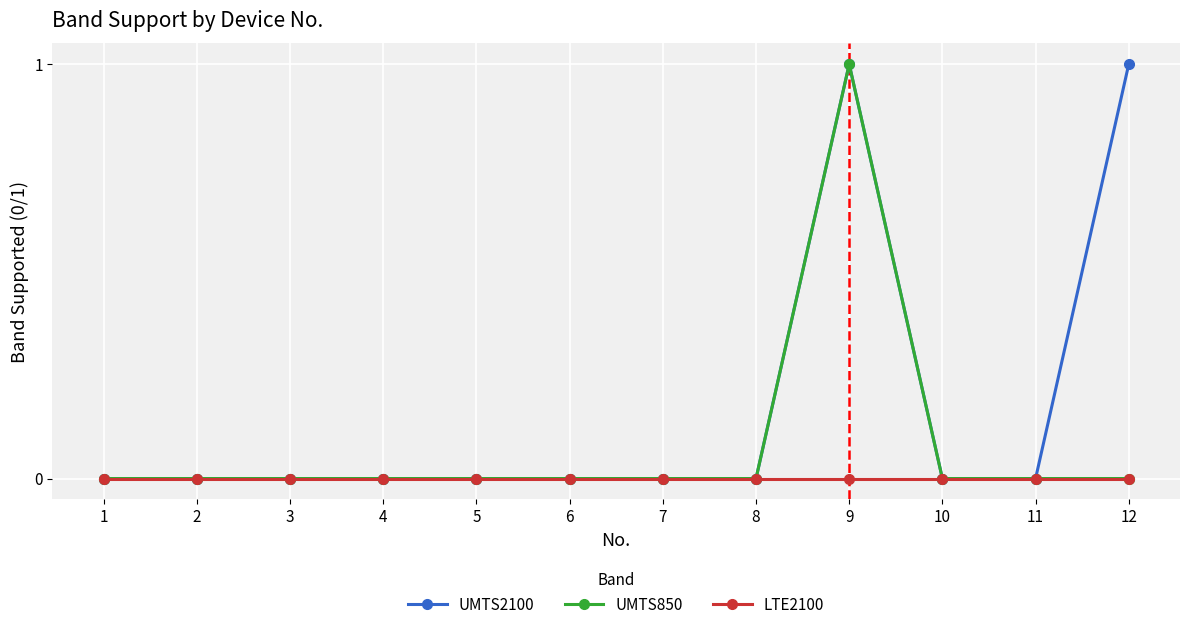

List the series in order of their overall mean, highest first.

UMTS2100, UMTS850, LTE2100